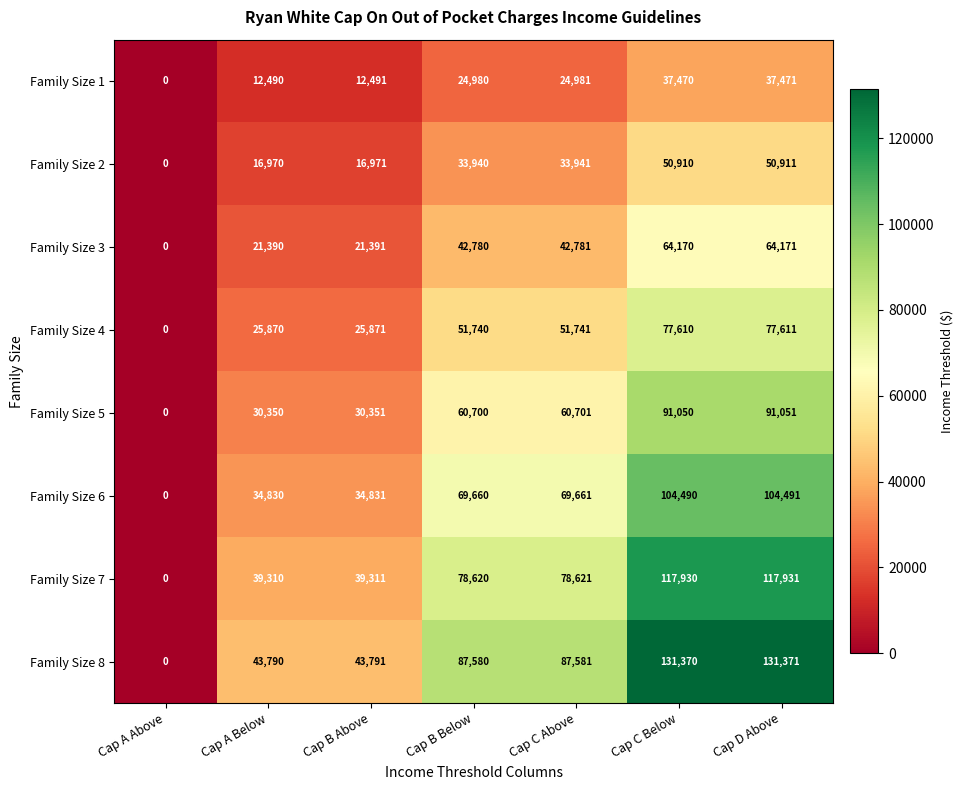

At how many categories does at least one series exceed 109878?

2